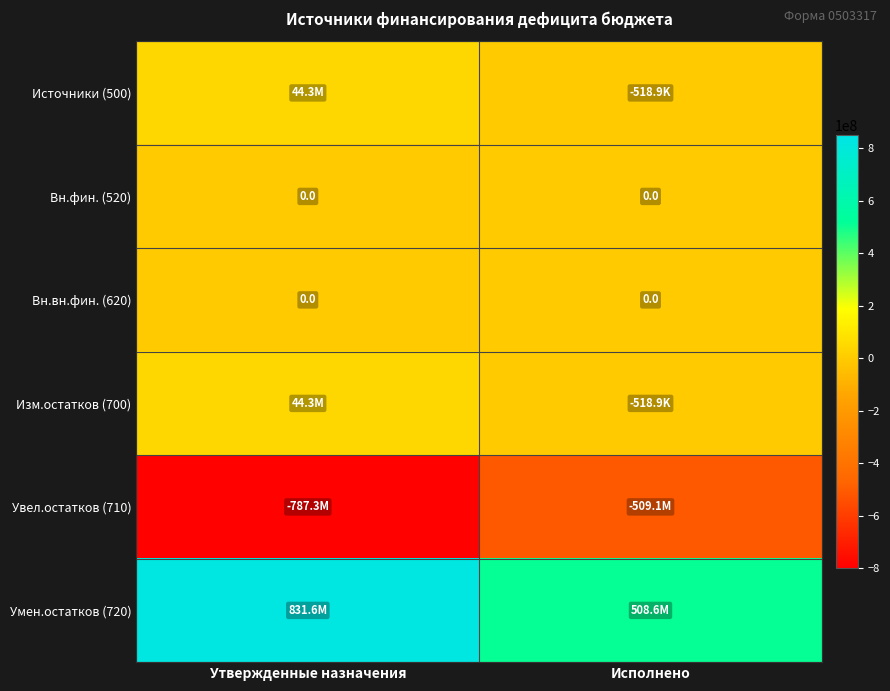

What is the smallest value displayed?

-787315447.5